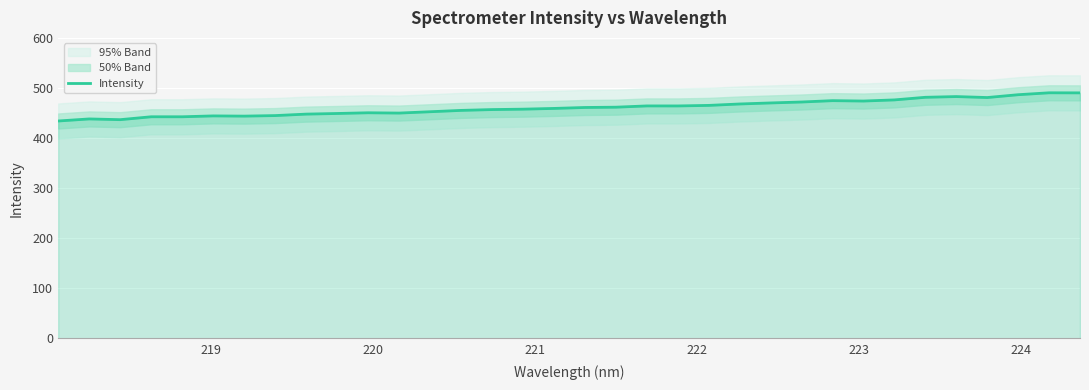

What is the minimum value for Intensity?

434.1